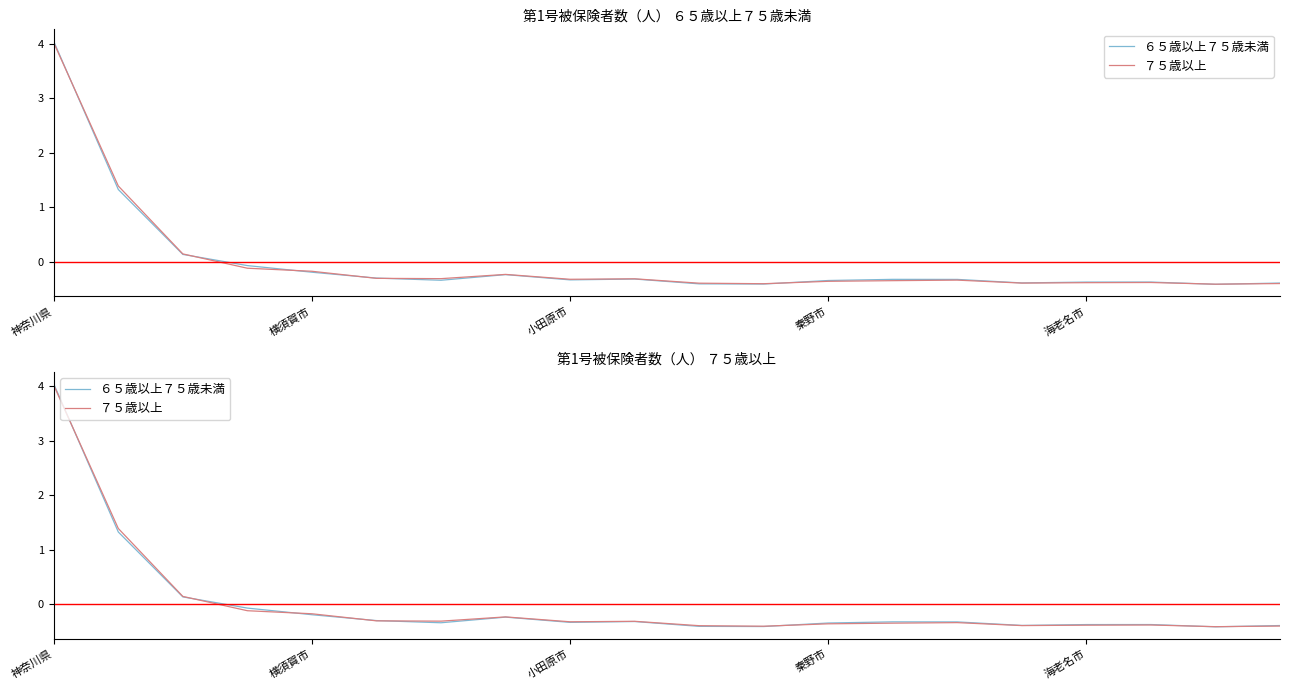

What are all the series names shown in the legend?

６５歳以上７５歳未満, ７５歳以上